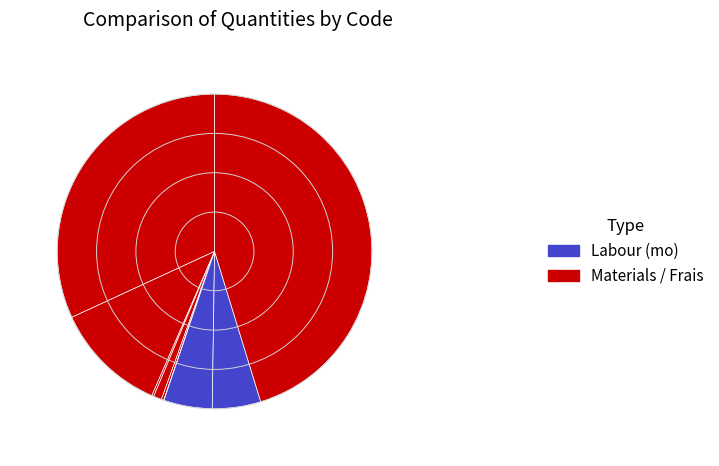

What is the largest slice in the pie chart?

Frais de chantier